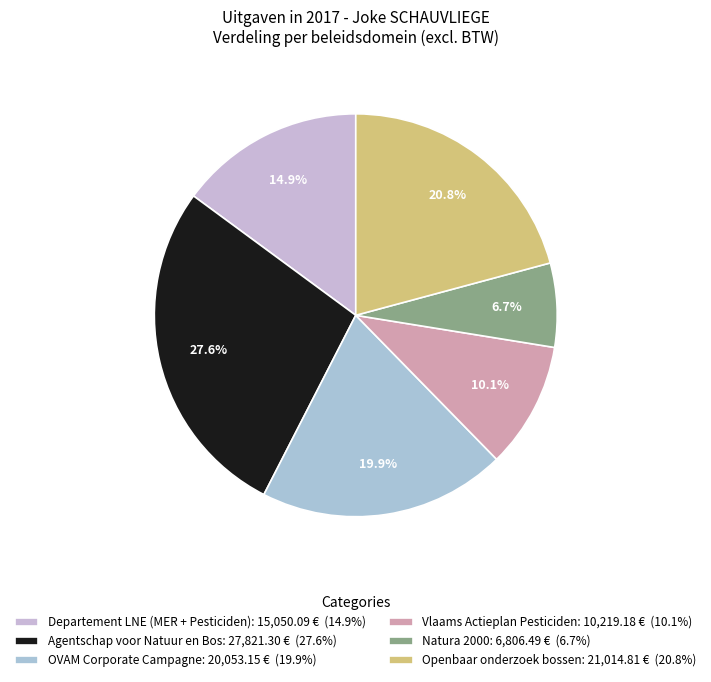

Which has a higher value, Natura 2000 or Openbaar onderzoek bossen?

Openbaar onderzoek bossen